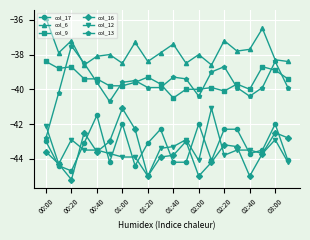

How many data points does each series have?

20